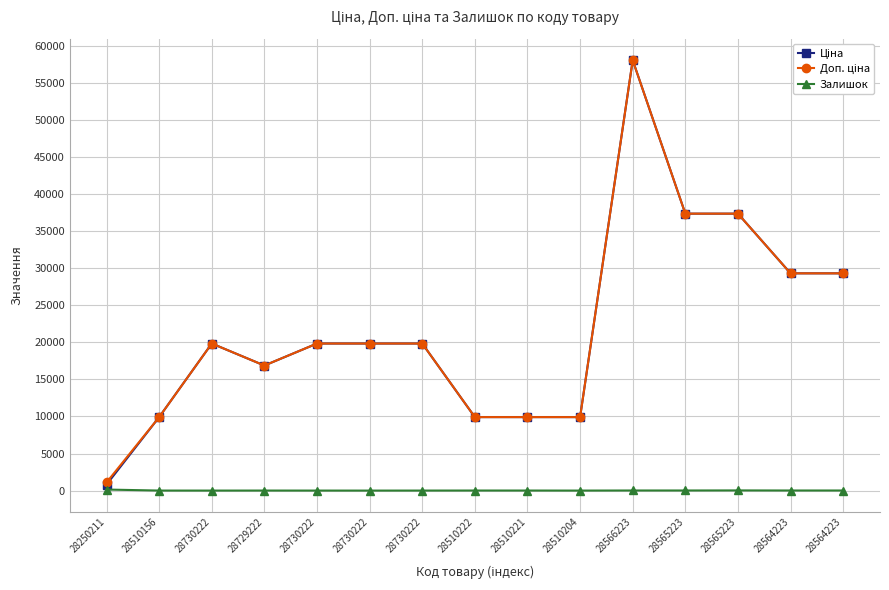

How many categories are shown in the chart?

15